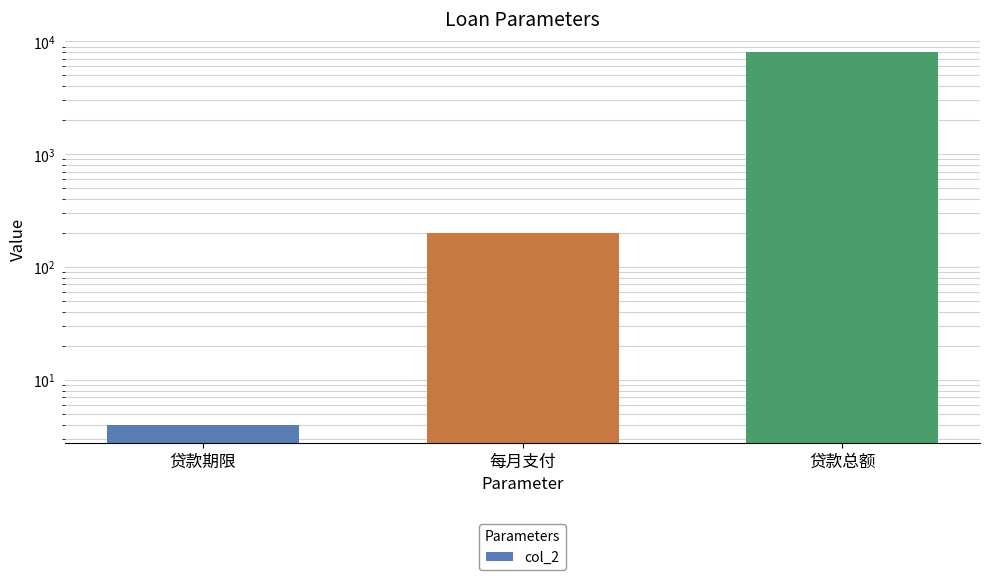

Where is the data nearest to the value 4002?

每月支付